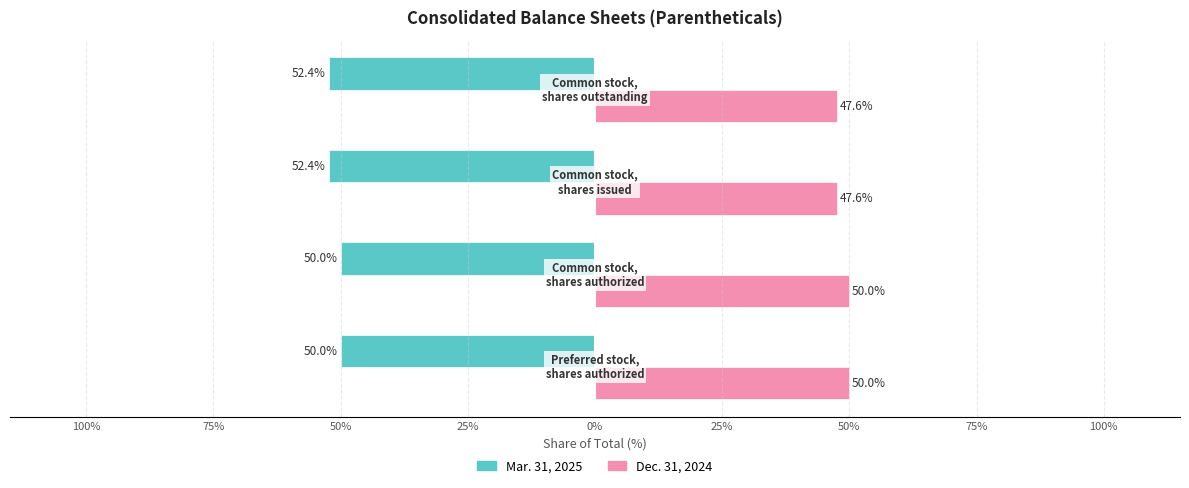

What are all the series names shown in the legend?

Mar. 31, 2025, Dec. 31, 2024